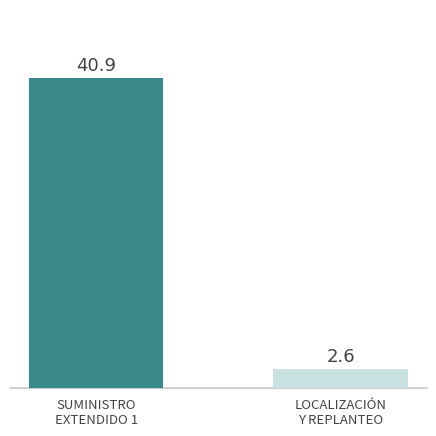

Does the chart contain any negative values?

No